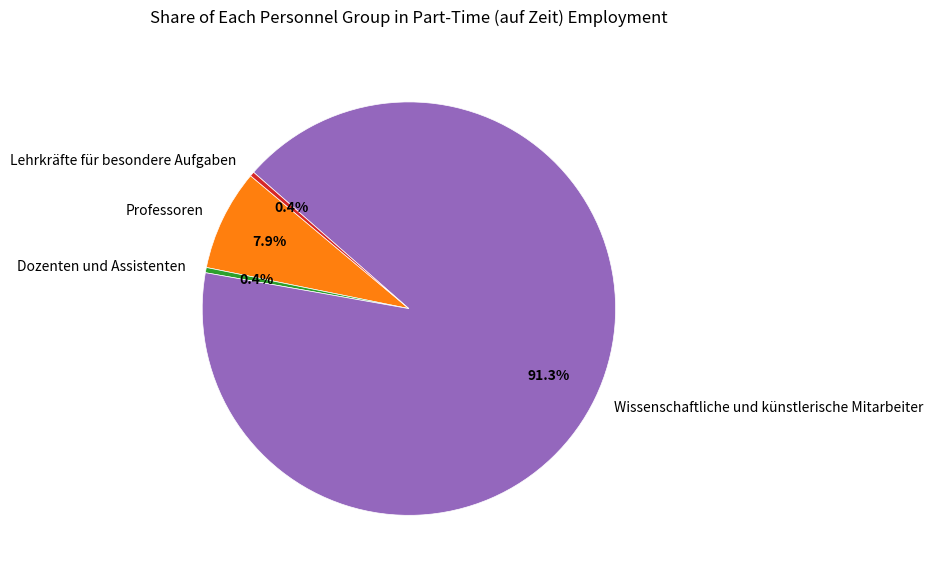

What is the ratio of the value at Professoren to the value at Lehrkräfte für besondere Aufgaben?

22.2